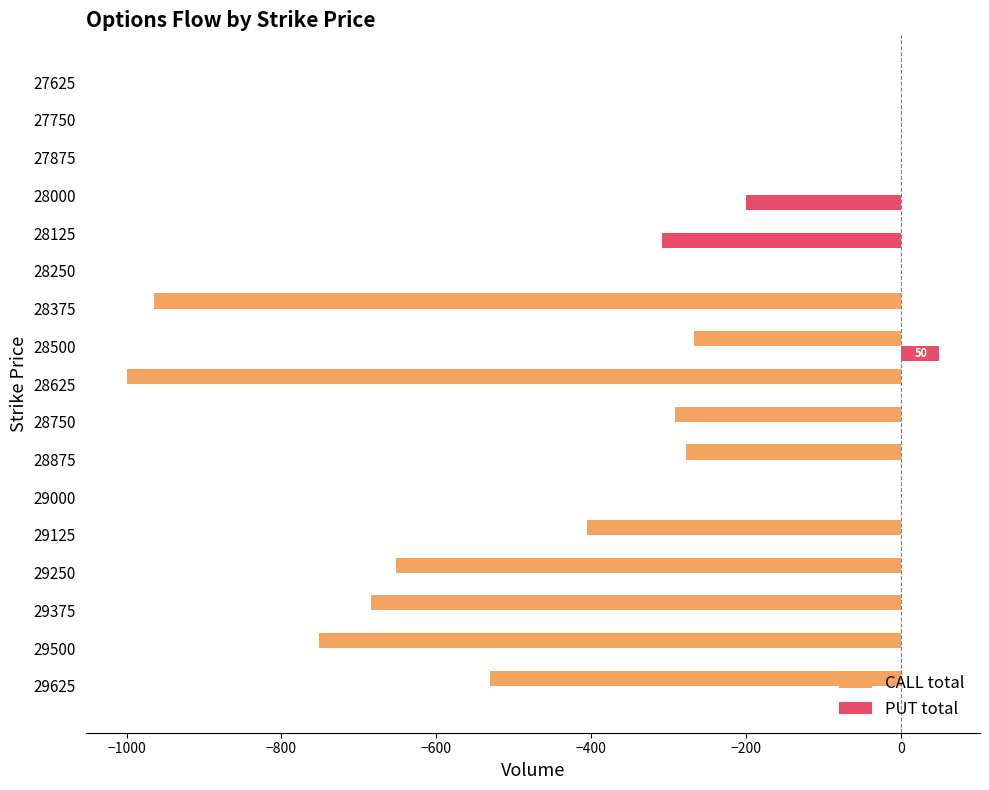

Which category has the highest value in the PUT total series?

28500